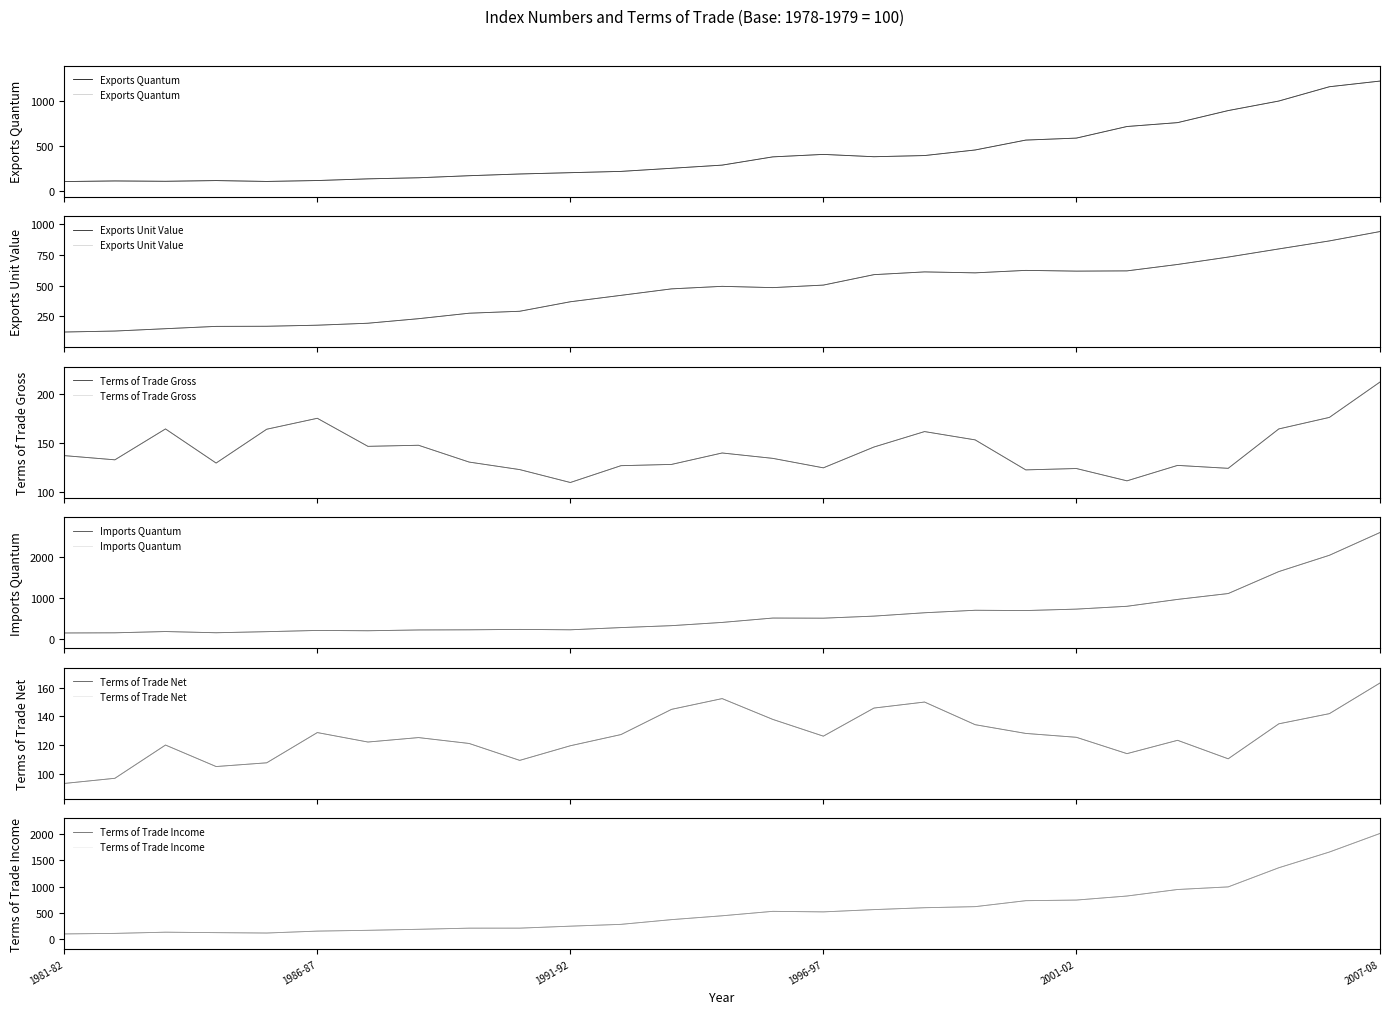

In Exports Quantum, how many points are higher than both neighbors (excluding endpoints)?

3